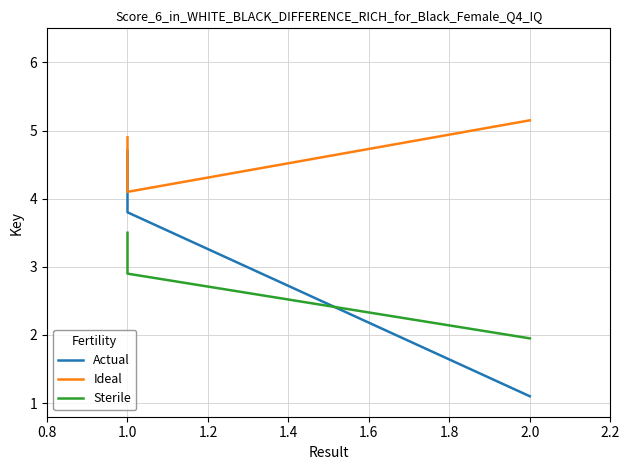

Reading right to left, list all the values displayed in this chart.

Actual: 1.1	3.8	4.7
Ideal: 5.2	4.1	4.9
Sterile: 1.9	2.9	3.5